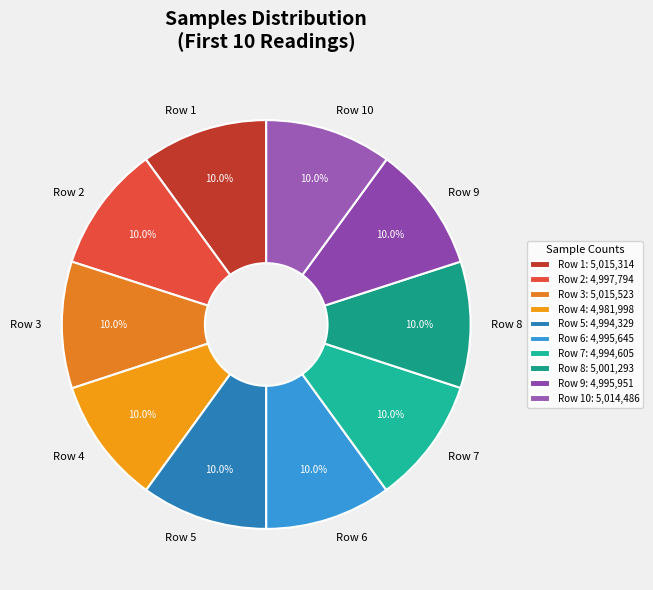

What is the ratio of the value at Row 4 to the value at Row 3?

1.0